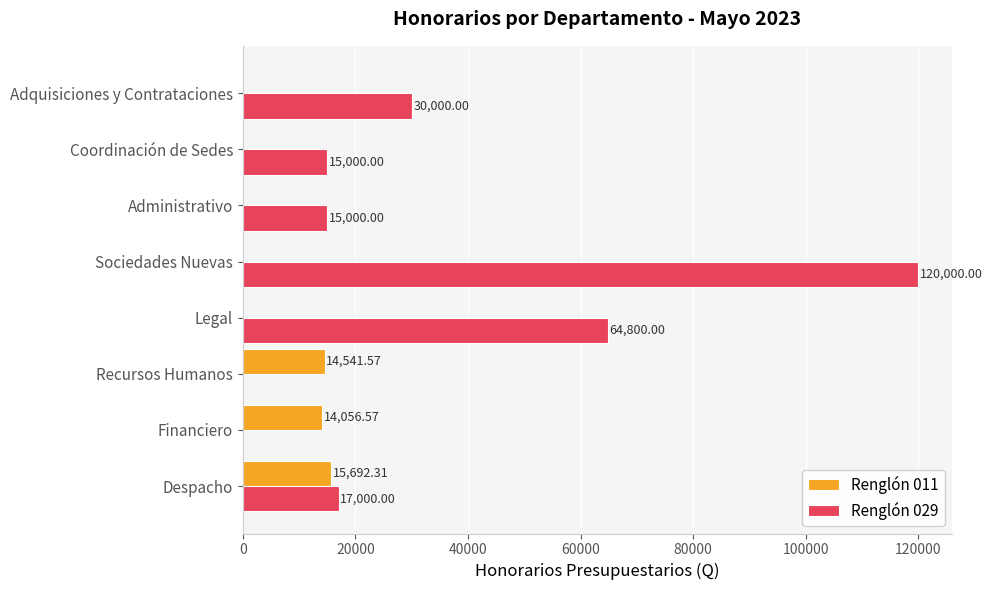

Which series has the largest total across all categories?

Renglón 029